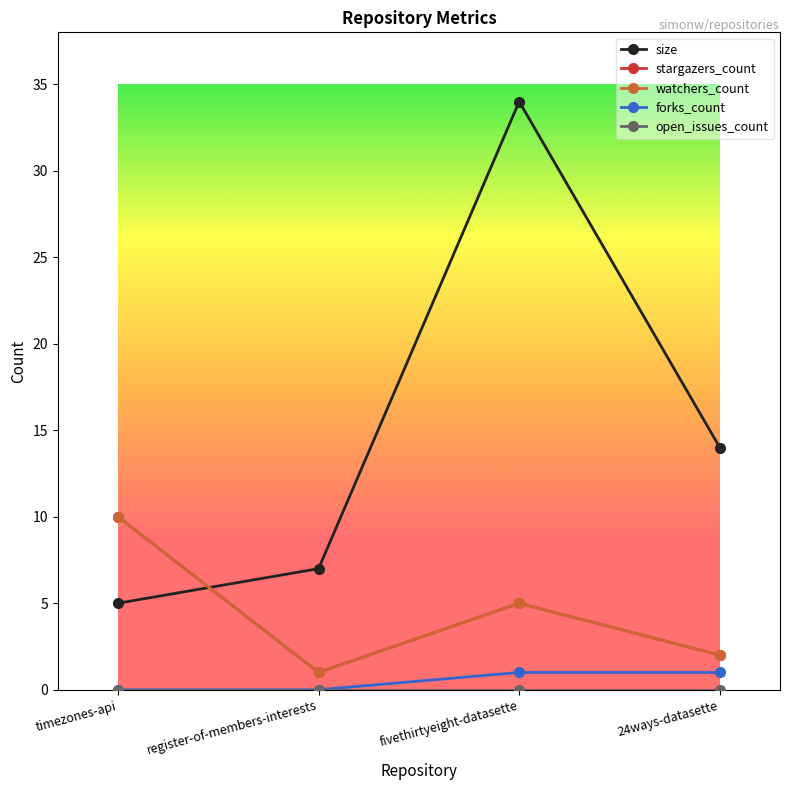

The value of size at fivethirtyeight-datasette is 34. True or false?

True